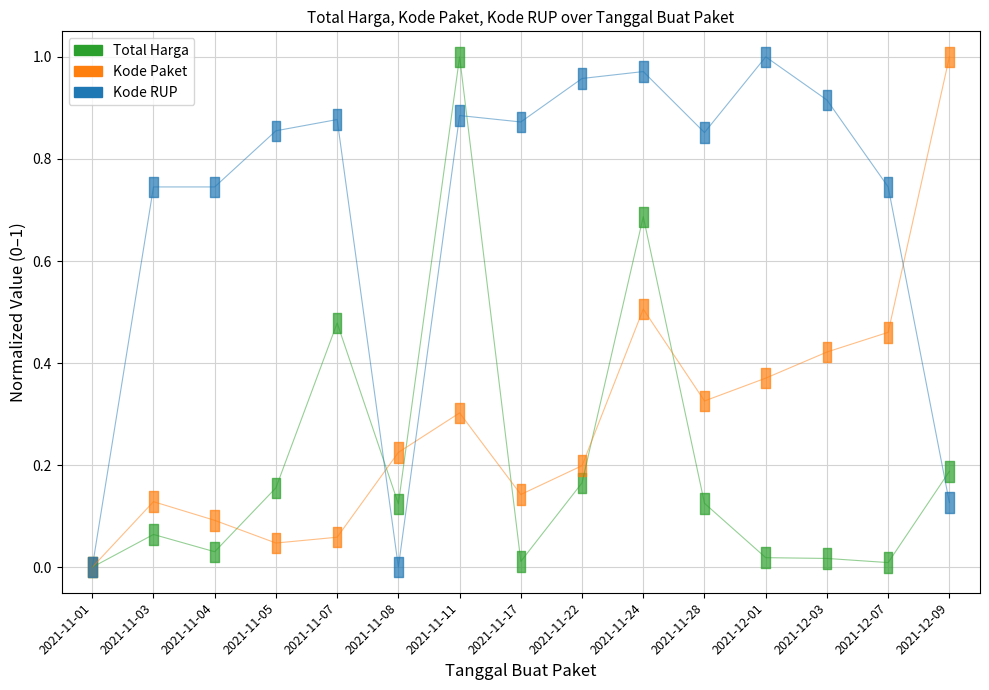

List the labels in order of Total Harga value, largest first.

2021-11-11, 2021-11-24, 2021-11-07, 2021-12-09, 2021-11-22, 2021-11-05, 2021-11-28, 2021-11-08, 2021-11-03, 2021-11-04, 2021-12-01, 2021-12-03, 2021-11-17, 2021-12-07, 2021-11-01